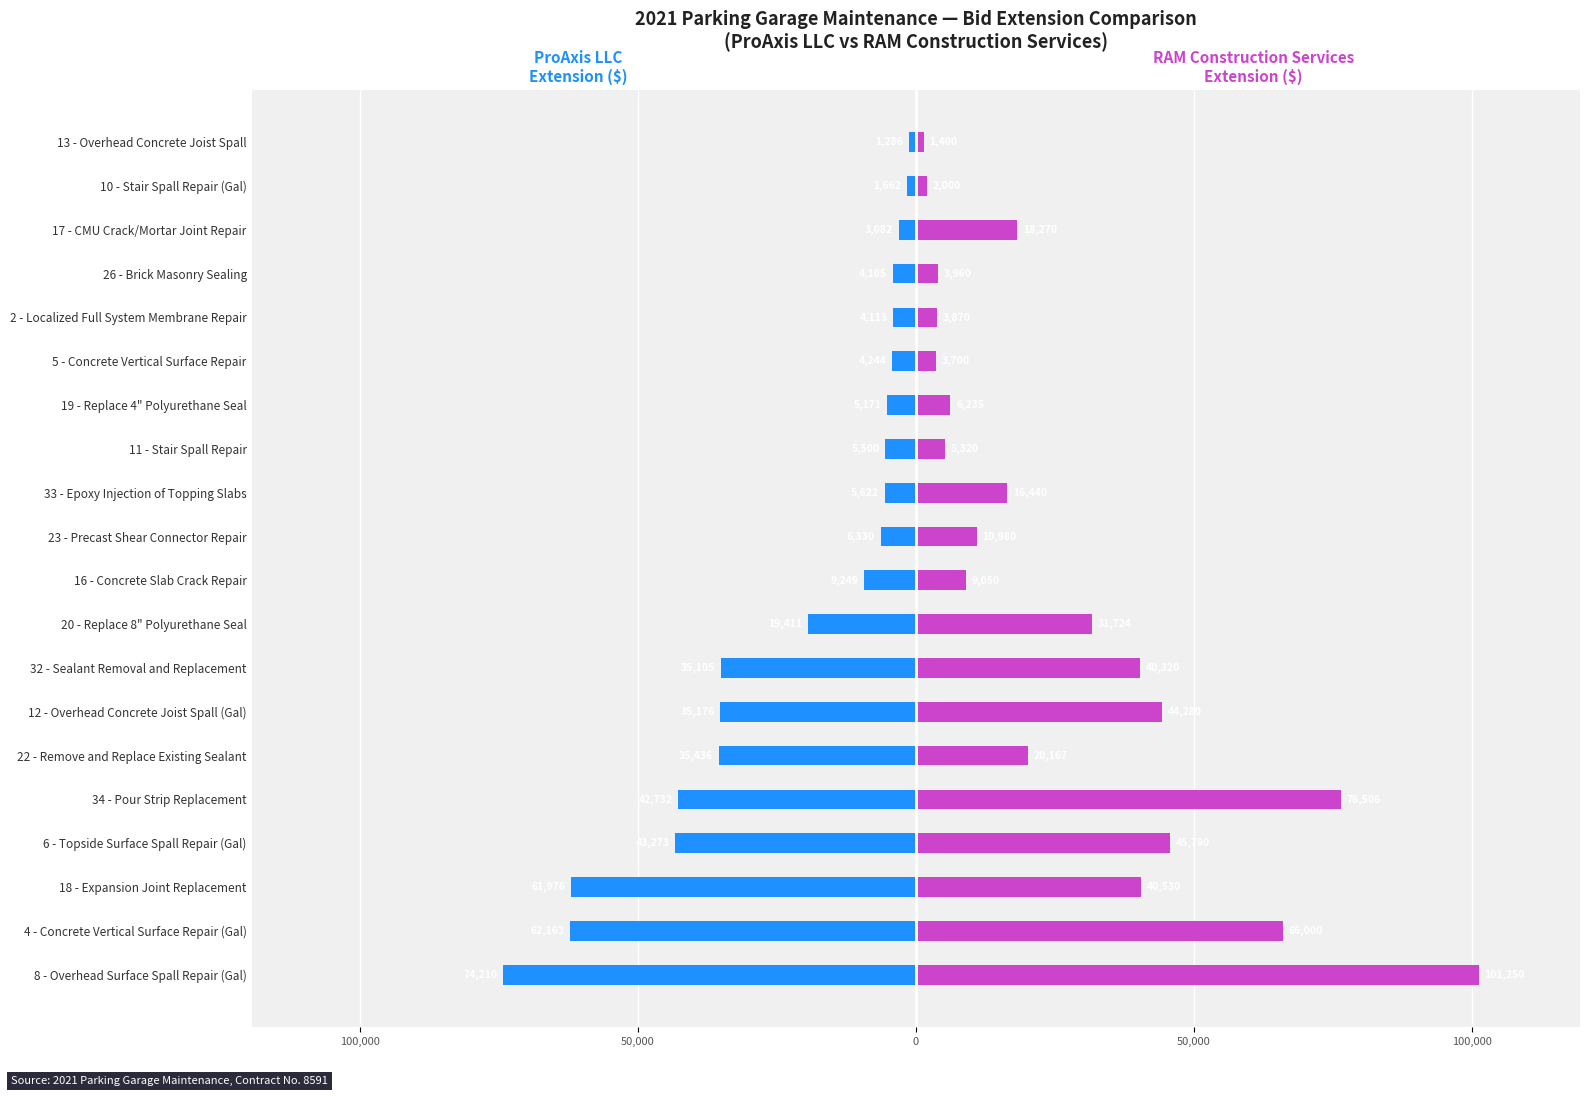

Is the value of RAM Construction Services Extension at 16 - Concrete Slab Crack Repair greater than the value of ProAxis LLC Extension at 11 - Stair Spall Repair?

Yes